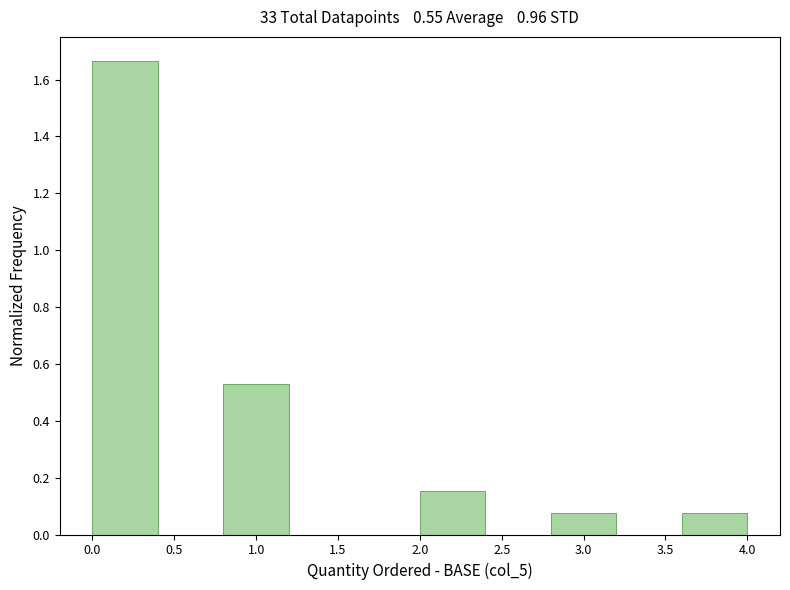

Reading left to right, transcribe this chart: for each bar, give the range it covers on the x-axis and its height. The values are not printed on the chart, so give them approximately, as read against the axis.

0.0 to 0.4: 1.66
0.4 to 0.8: 0
0.8 to 1.2: 0.54
1.2 to 1.6: 0
1.6 to 2.0: 0
2.0 to 2.4: 0.16
2.4 to 2.8: 0
2.8 to 3.2: 0.08
3.2 to 3.6: 0
3.6 to 4.0: 0.08